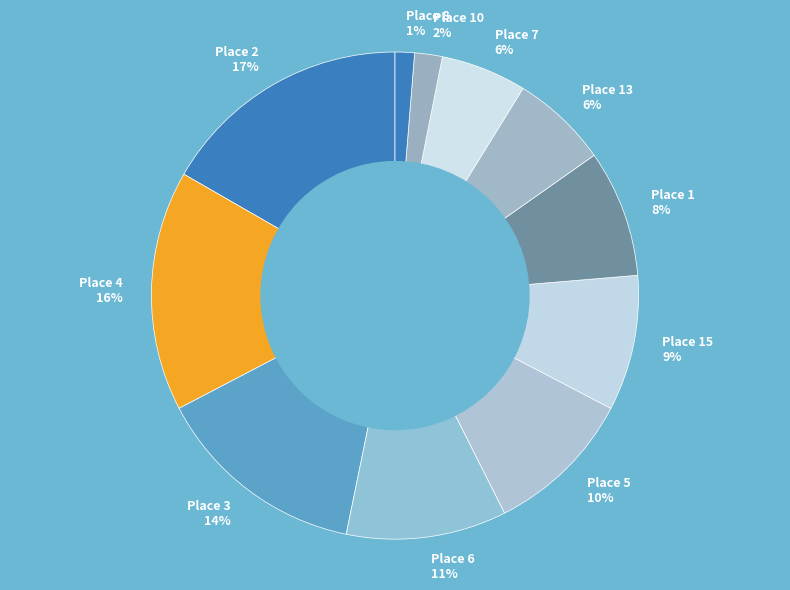

What percentage is the Place 1 slice, to the nearest percent?

8%